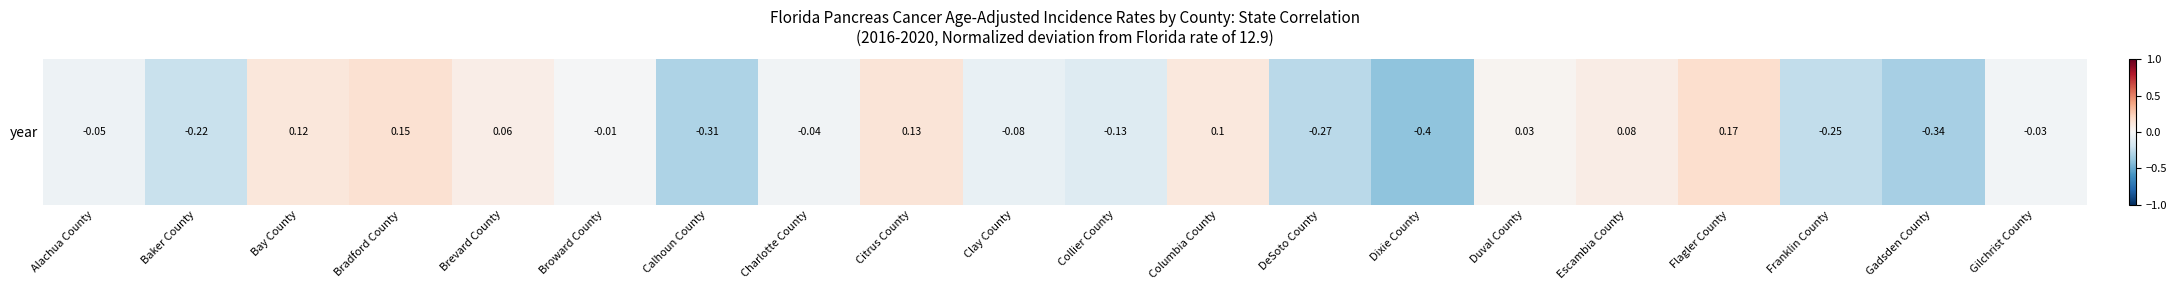

What is the minimum value shown in the chart?

-0.4